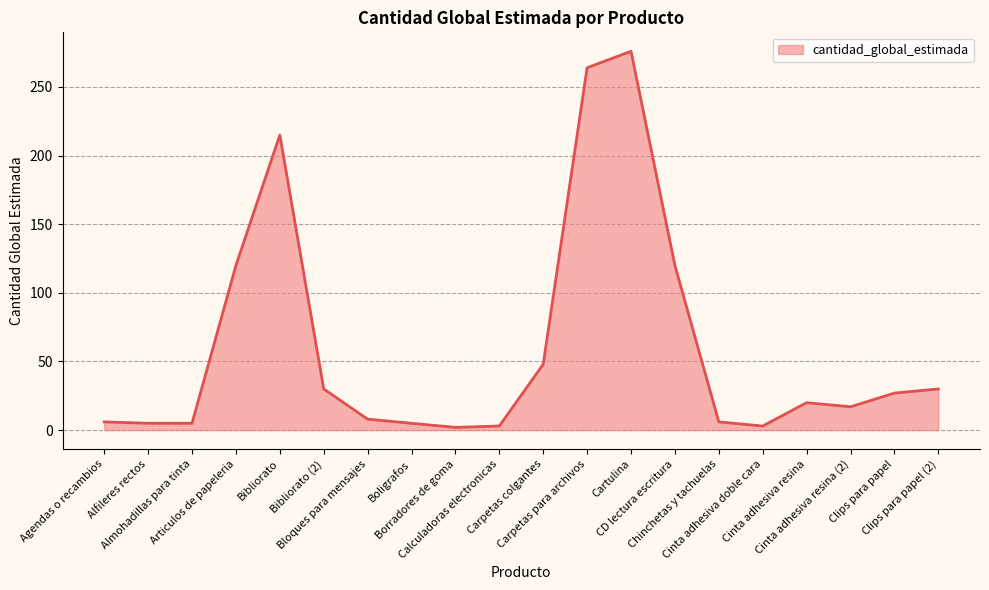

What is the difference between the maximum and minimum values?

274